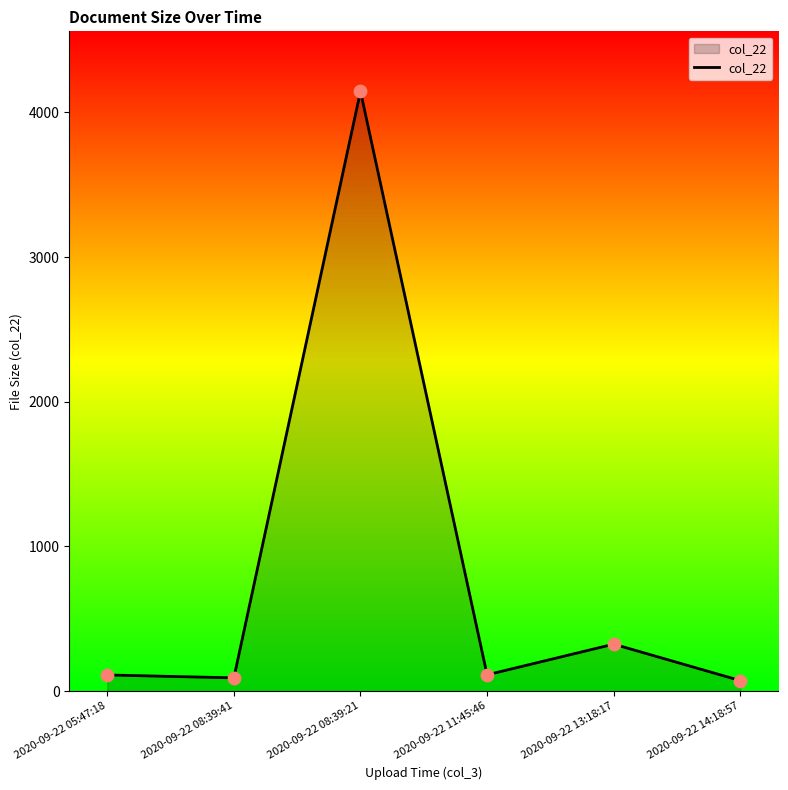

What is the ratio of the value at 2020-09-22 11:45:46 to the value at 2020-09-22 14:18:57?

1.5